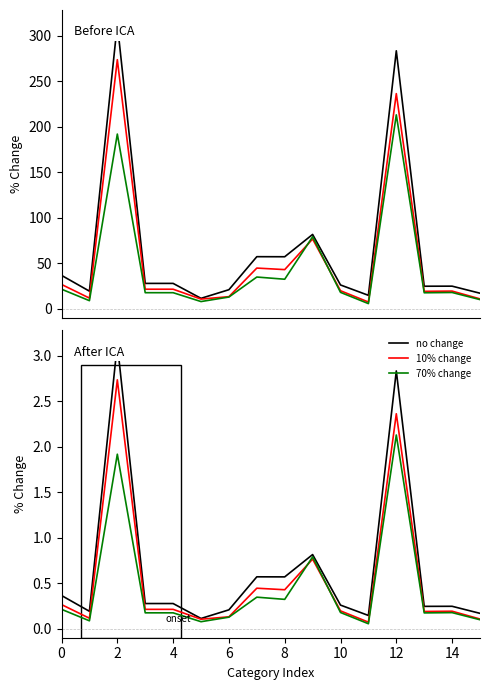

The no change series shows 0.2 at 6. True or false?

True